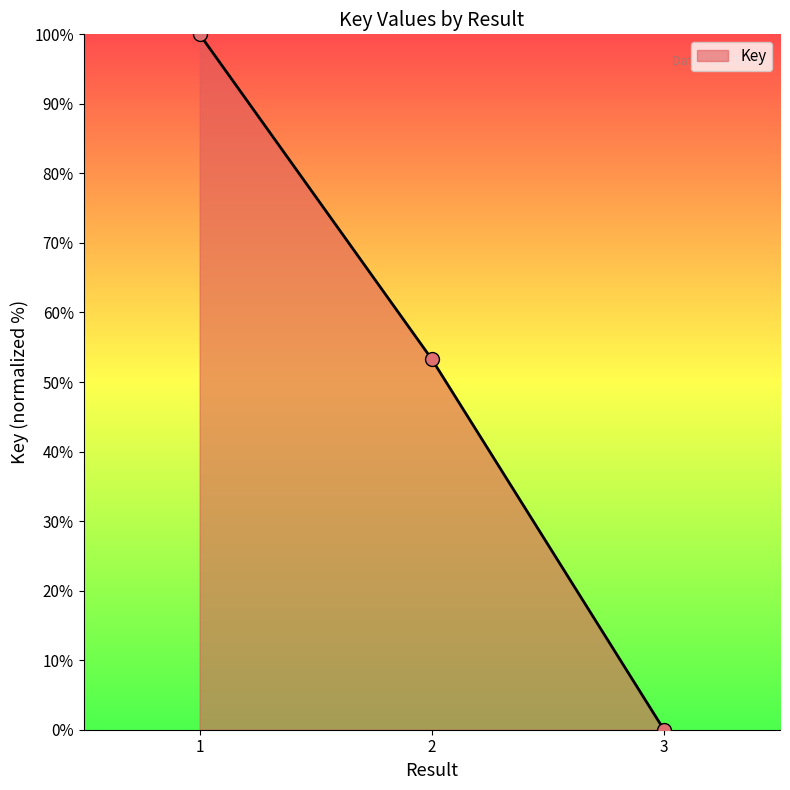

What is the change in value from 1 to 2?

-46.7